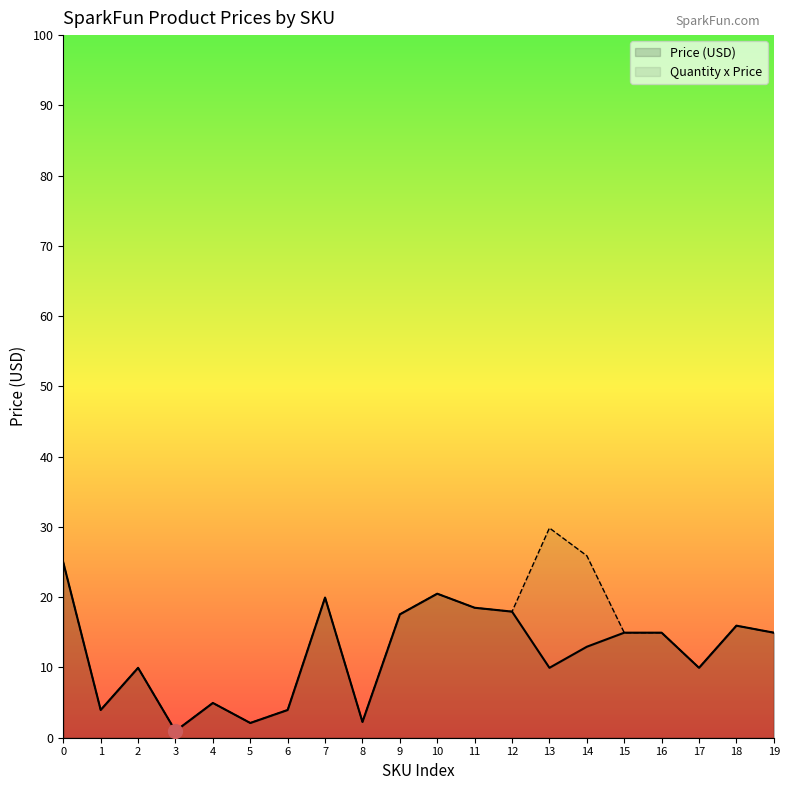

Does the chart display data point markers on the line(s)?

No